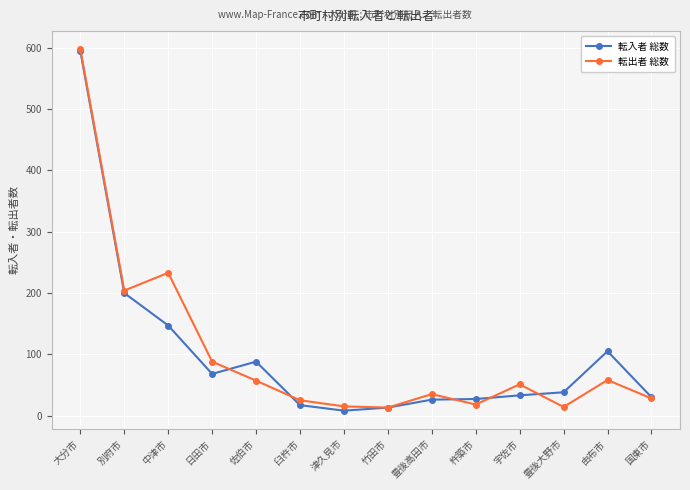

What is the average value of the 転入者 総数 series?

100